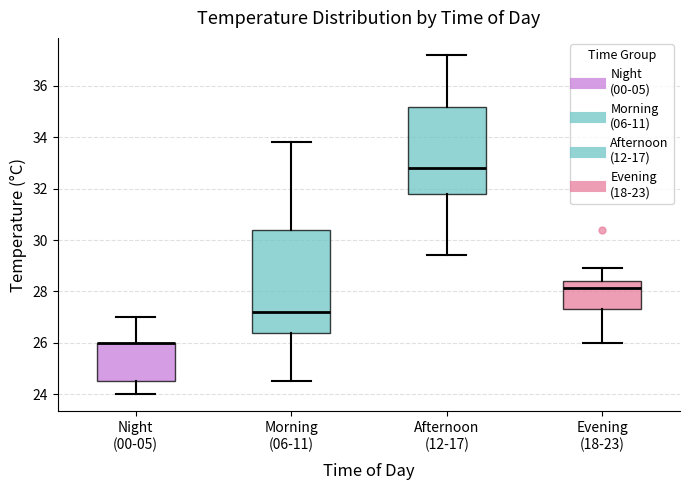

Reading left to right, read every box against the y-axis: the position of its median line, the range the box covers, and the ends of its whiskers. The values are not printed on the chart, so give them approximately, as read against the axis.

Night (00-05): median 26.0 (drawn on the box's upper edge), box 24.6 to 26.0, whiskers 24.0 to 27.0
Morning (06-11): median 27.2, box 26.4 to 30.4, whiskers 24.6 to 33.8
Afternoon (12-17): median 32.8, box 31.8 to 35.2, whiskers 29.4 to 37.2
Evening (18-23): median 28.2, box 27.4 to 28.4, whiskers 26.0 to 29.0